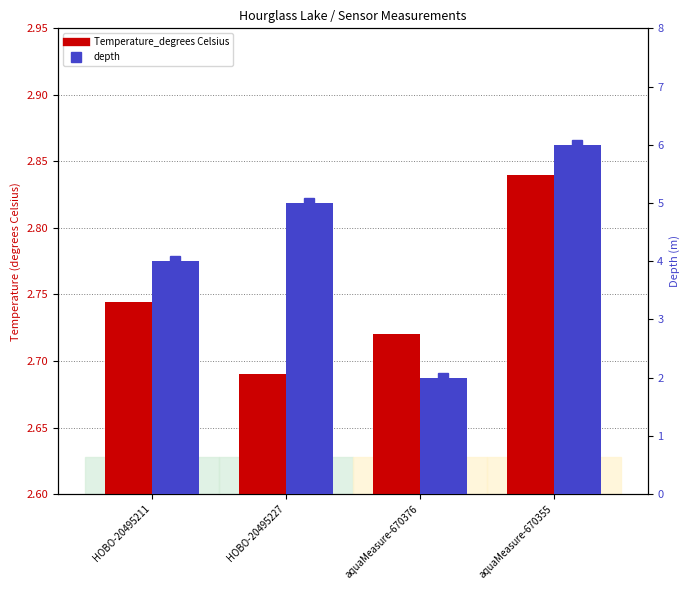

Are the bars grouped side by side (vs. stacked)?

Yes